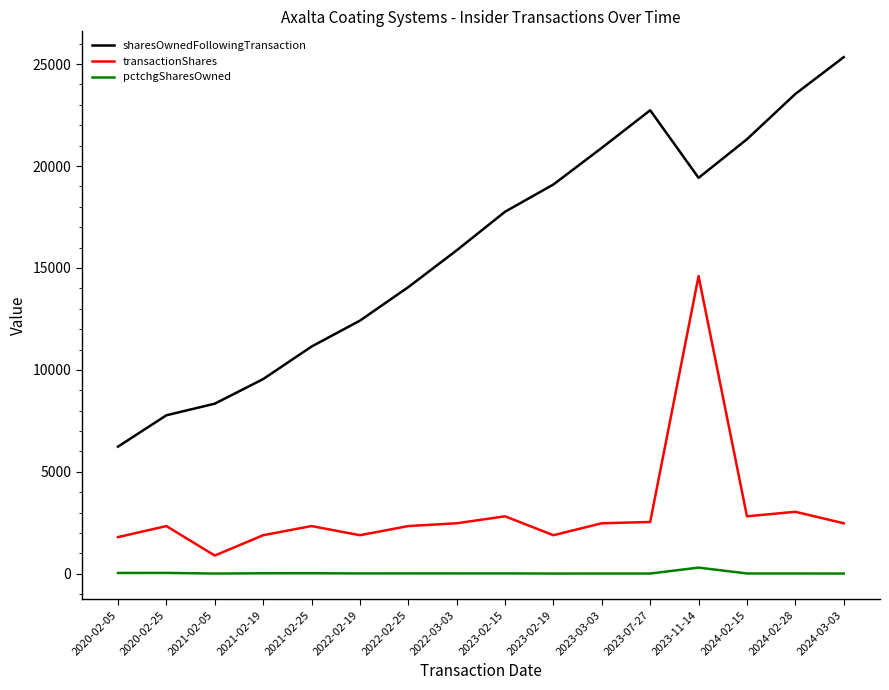

Which series has the largest range (max minus min)?

sharesOwnedFollowingTransaction